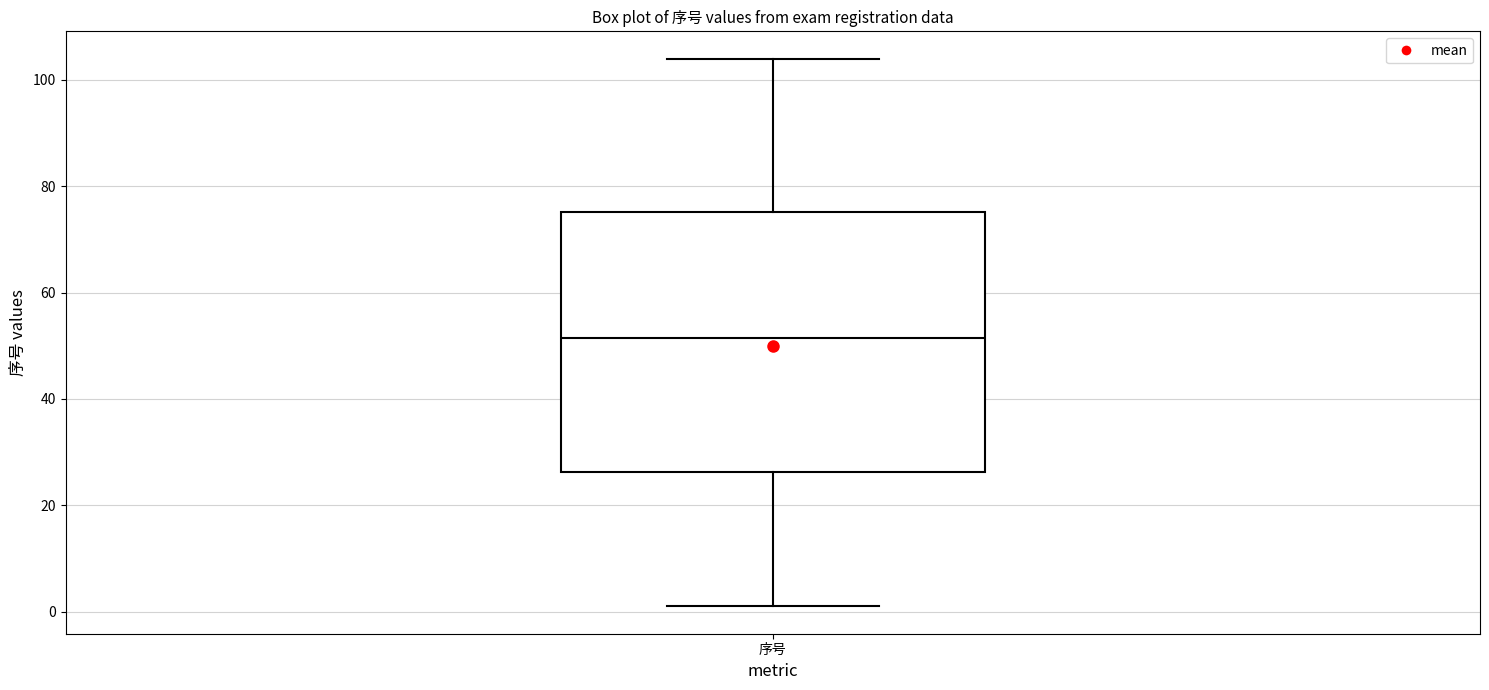

Read this box plot against the y-axis: the position of the median line, the range covered by the box, and the ends of both whiskers. The values are not printed on the chart, so give them approximately, as read against the axis.

median 52, box 26 to 76, whiskers 2 to 104